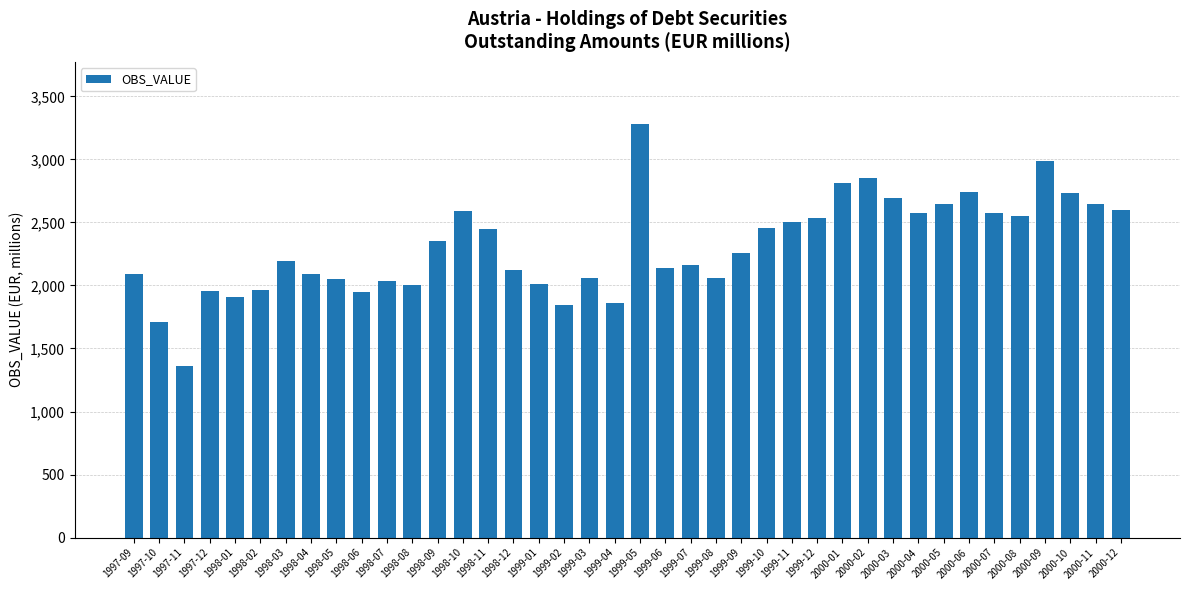

The chart shows a value of 600 at 1998-06. True or false?

False